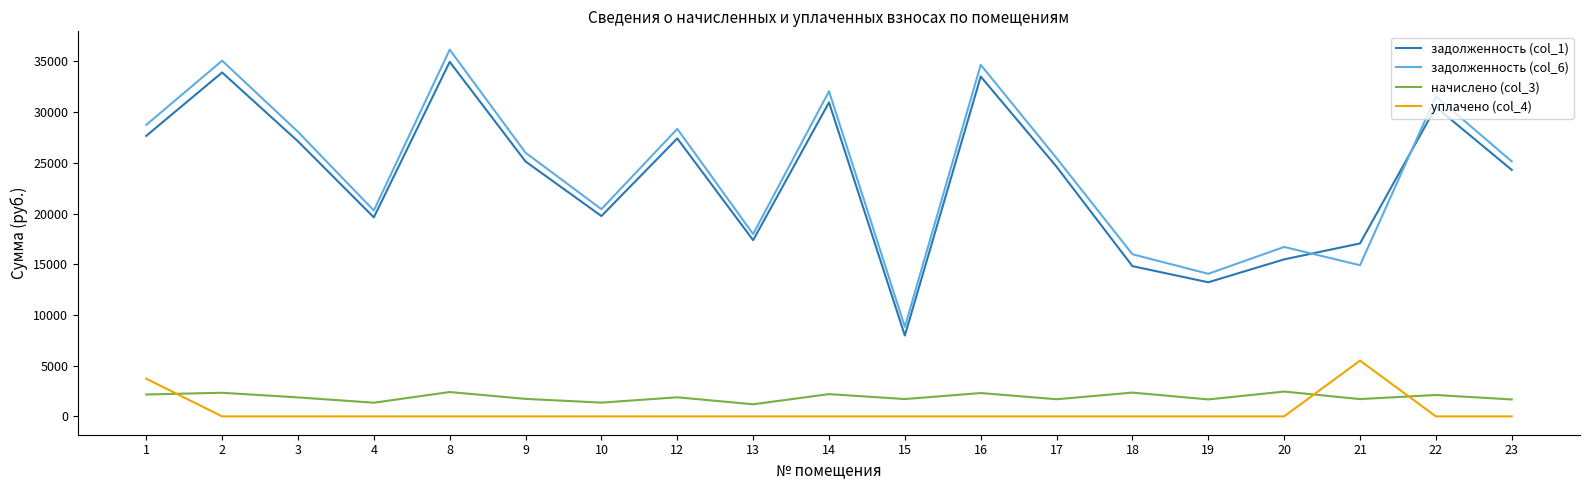

True or false: задолженность (col_1) and начислено (col_3) cross at least once.

False